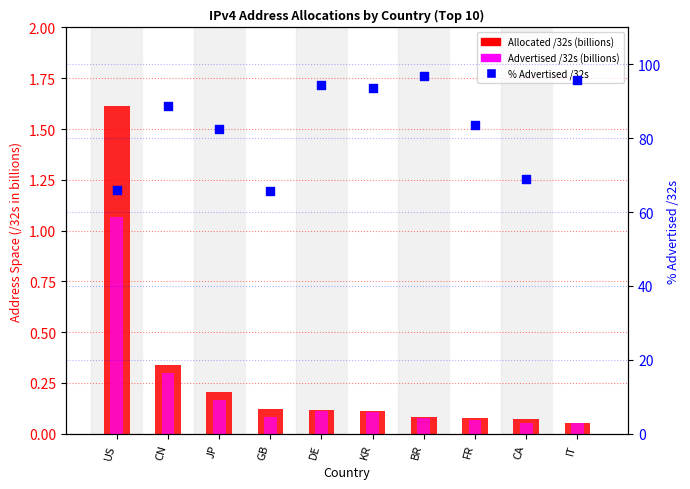

Which series contains the highest Y value?

% Advertised /32s